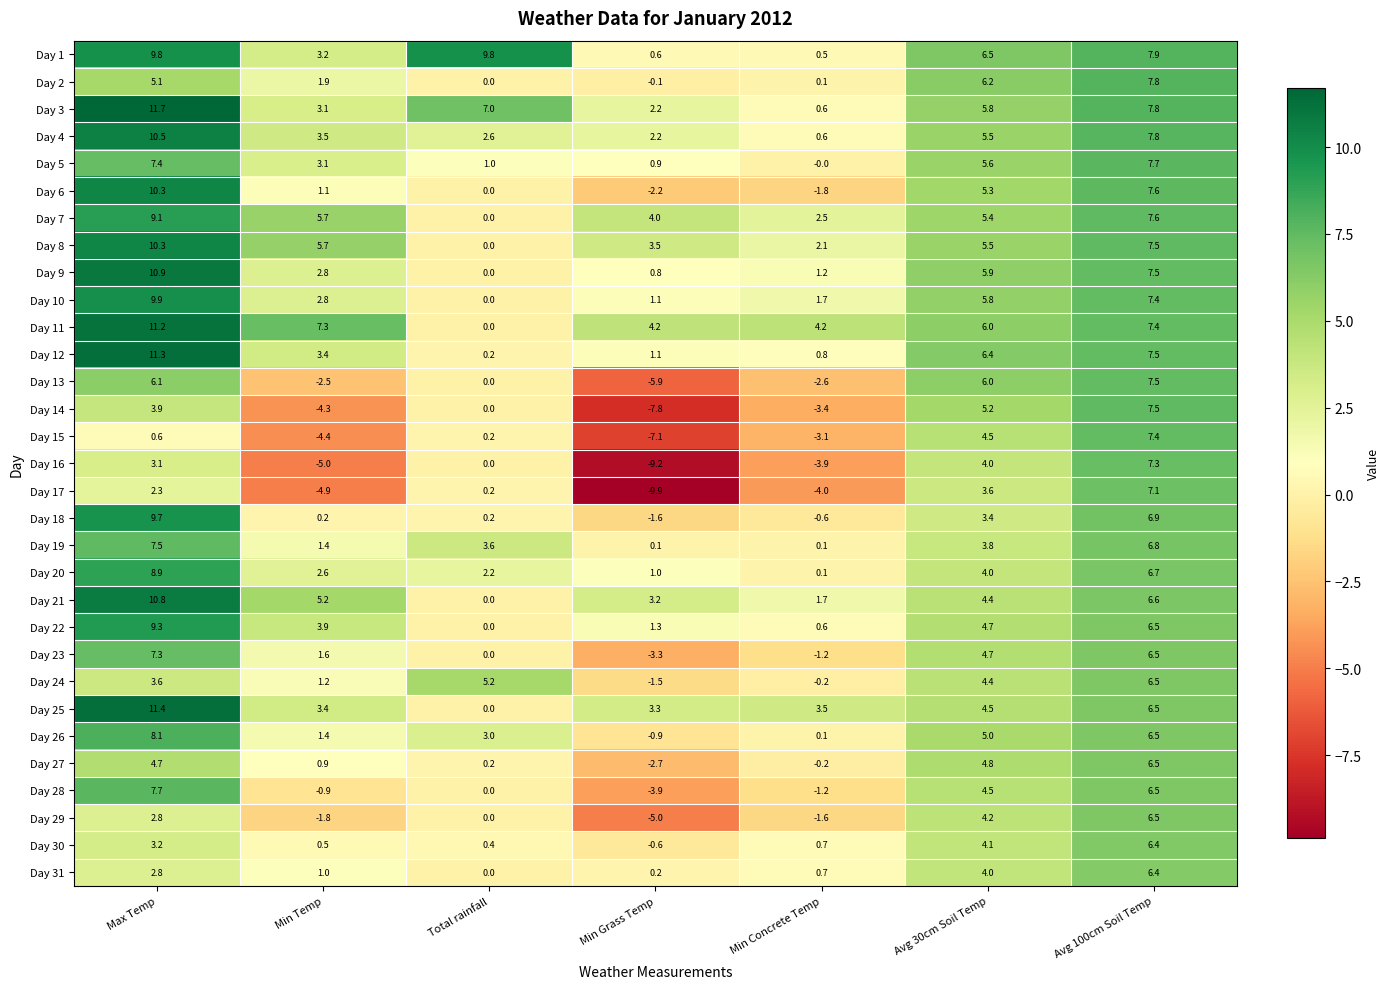

Which category has the highest value in the Day 20 series?

Max Temp